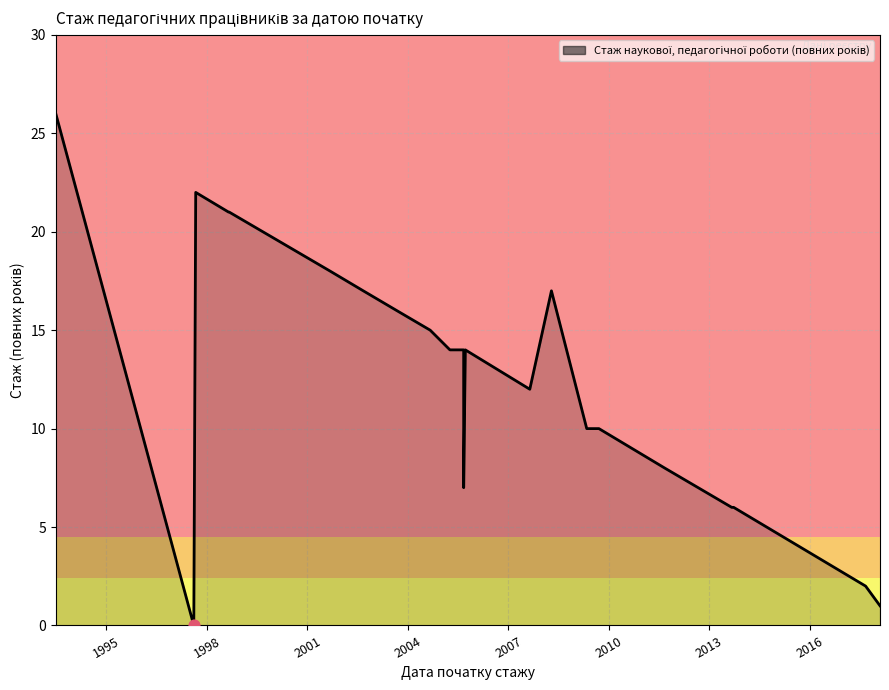

Approximately how many times larger is the value at 1998-09-01 compared to 2003-09-01?

1.3